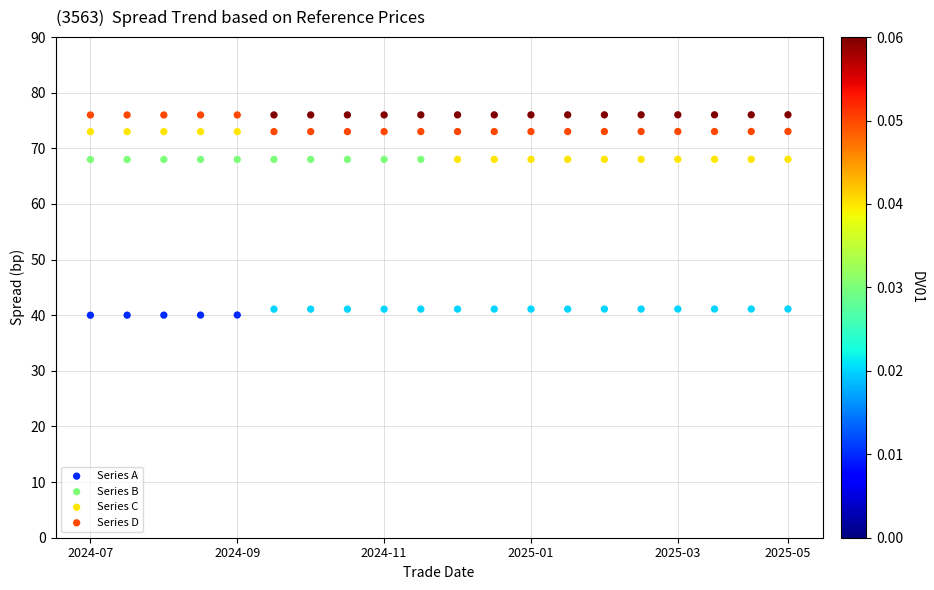

Which series reaches the minimum Y coordinate?

Series A